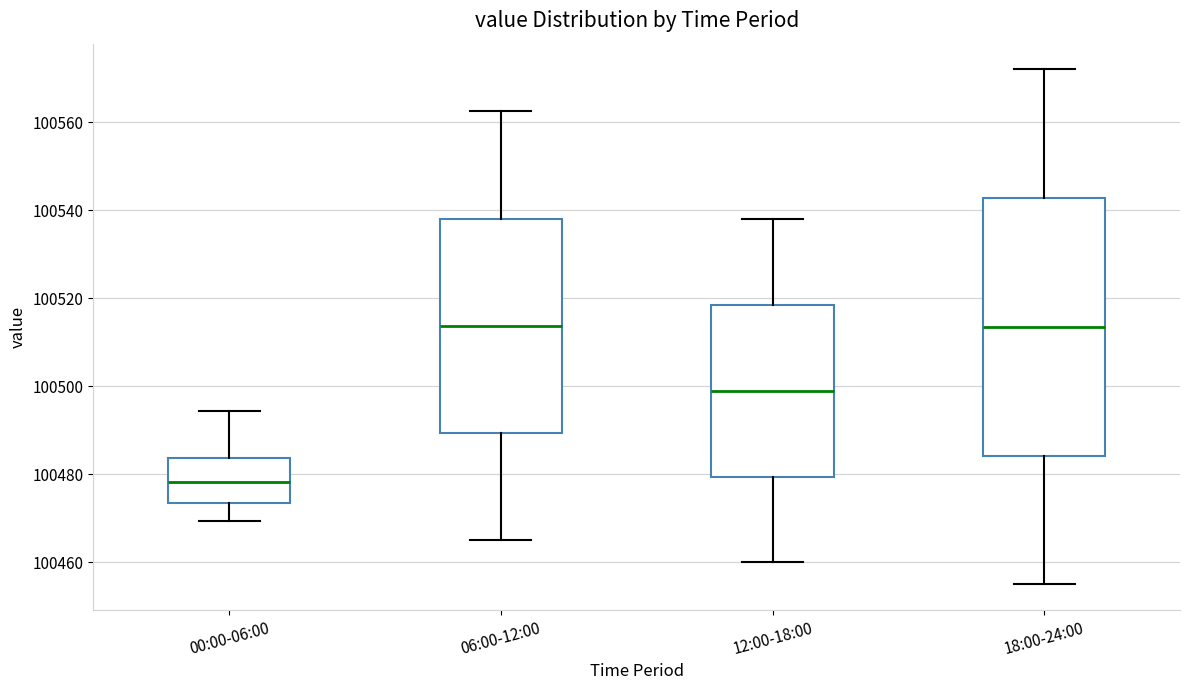

Where is the upper edge of the box for 12:00-18:00 on the y-axis? The values are not printed on the chart, so give them approximately, as read against the axis.

100518